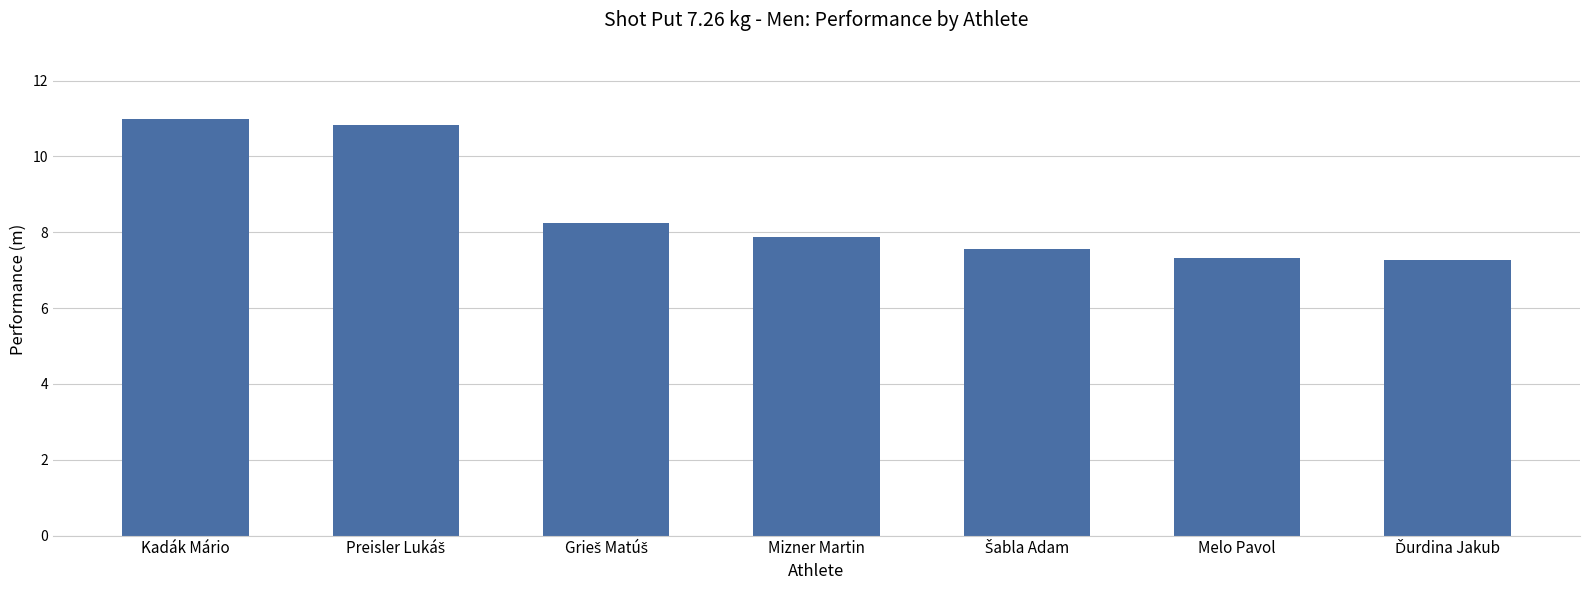

What is the value of the 6th bar from the left?

7.3